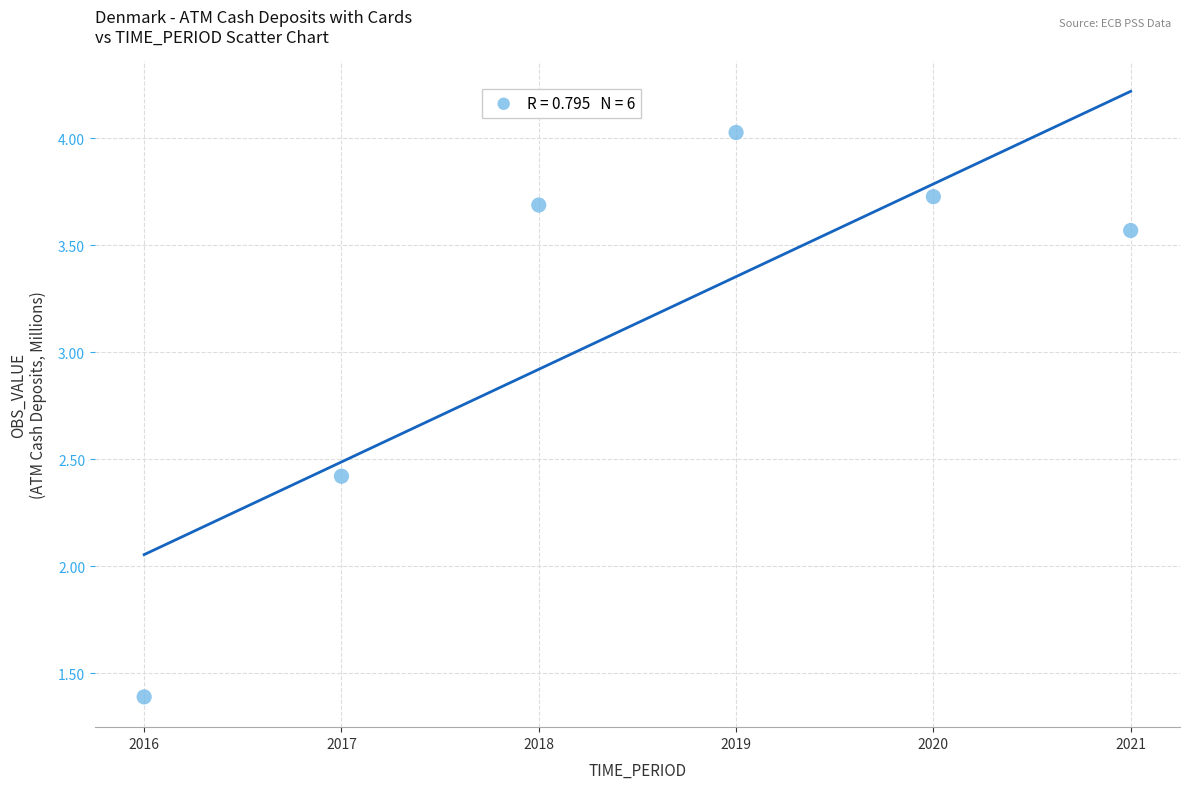

What Y value in the scatter plot is closest to 2?

2.4